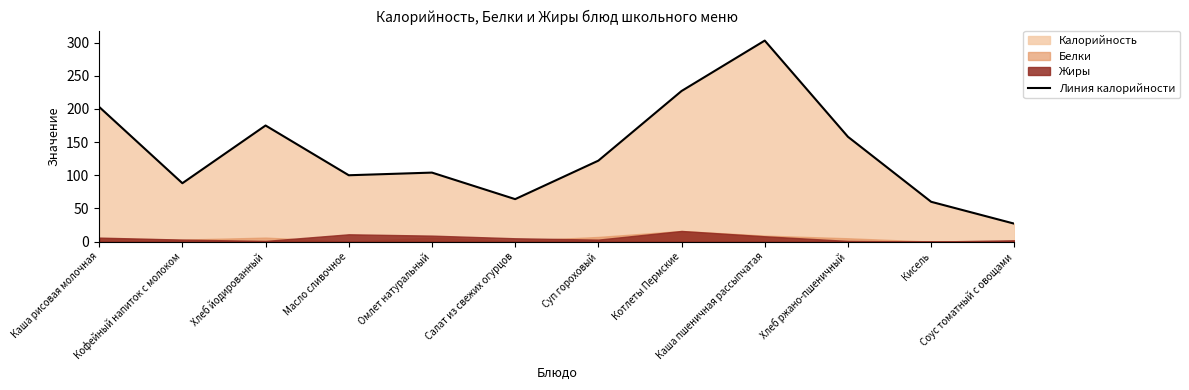

How many values are below 122?

6